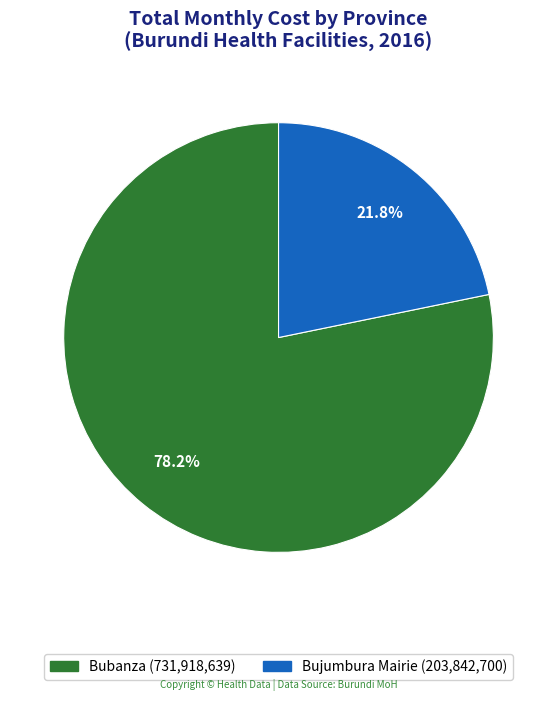

Is there any slice that represents more than half of the pie?

Yes